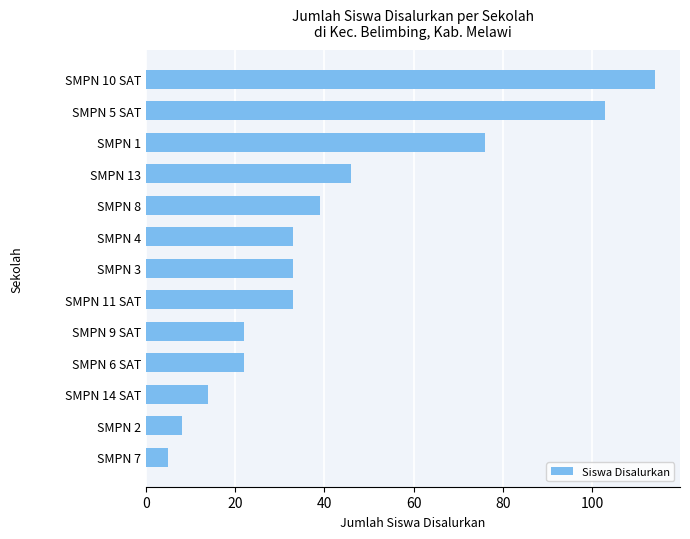

What is the maximum value shown in the chart?

114